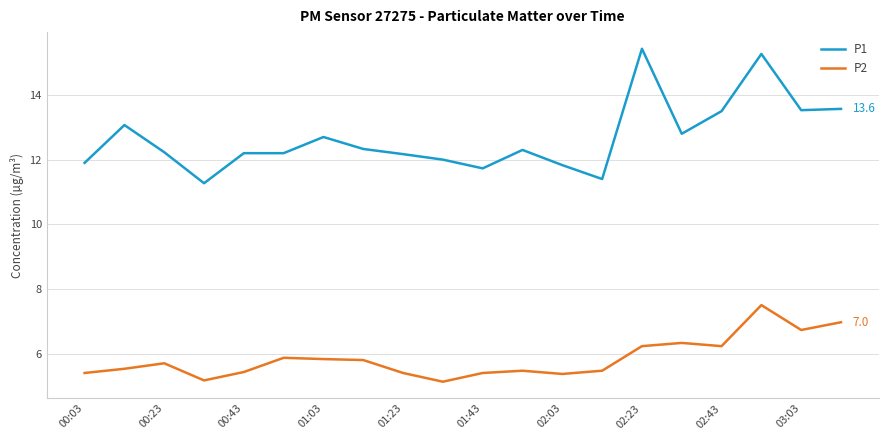

How many lines are shown in the chart?

2